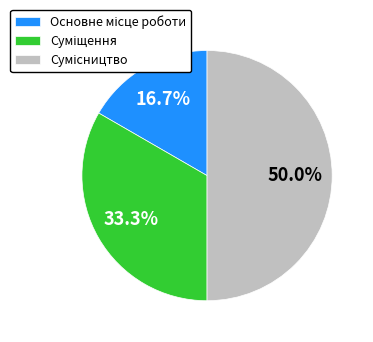

Count the number of slices in the pie.

3